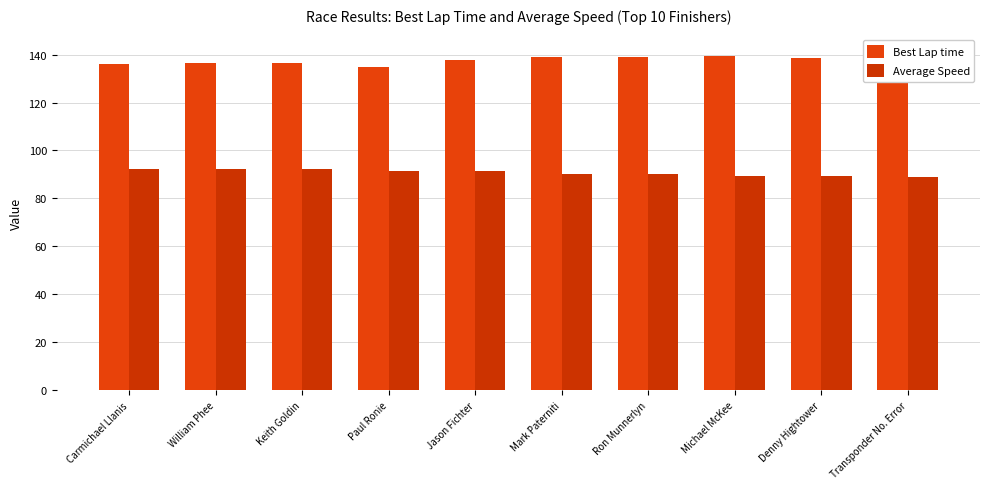

Rank the categories by Average Speed value from highest to lowest.

Carmichael Llanis, William Phee, Keith Goldin, Paul Ronie, Jason Fichter, Mark Paterniti, Ron Munnerlyn, Michael McKee, Denny Hightower, Transponder No. Error